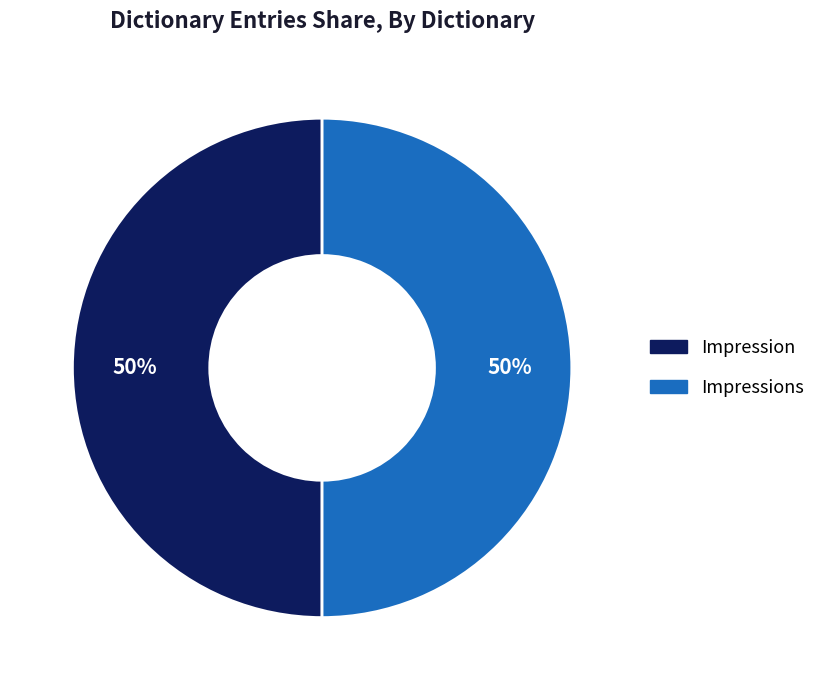

To the nearest percent, what is the average slice percentage?

50%